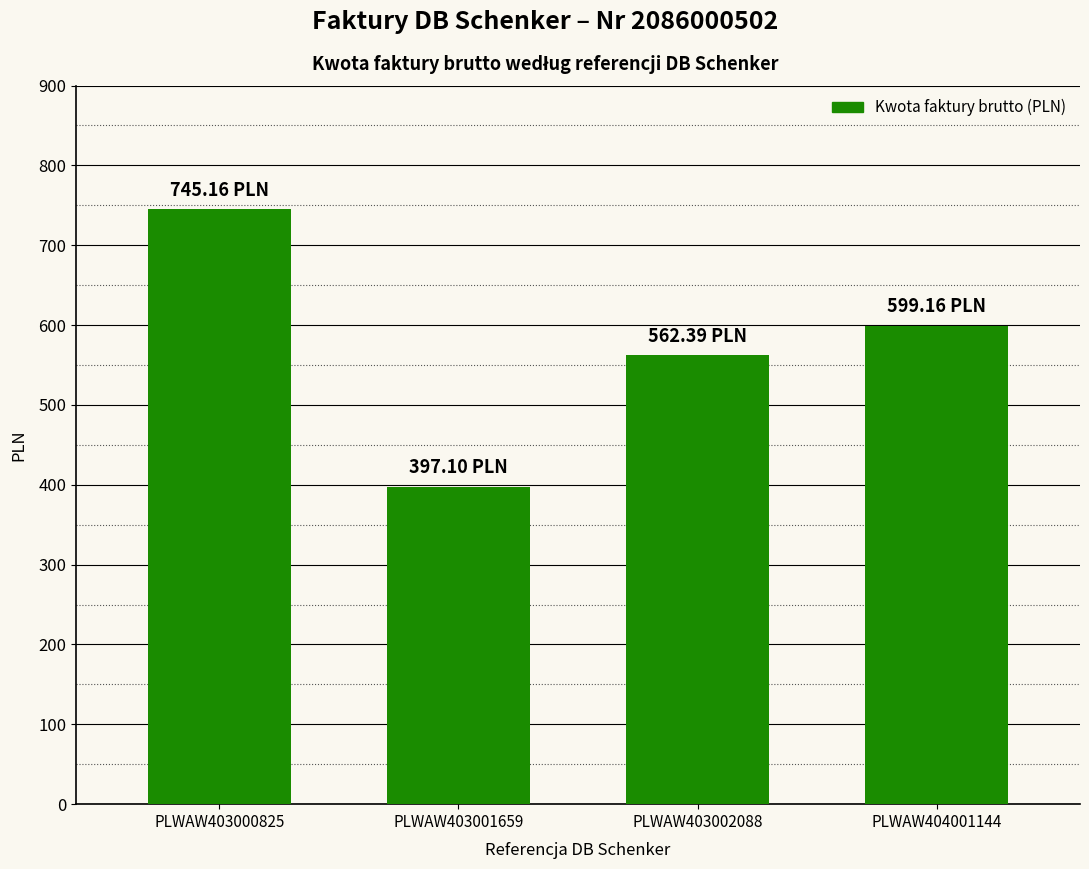

At which label is the value closest to 571?

PLWAW403002088